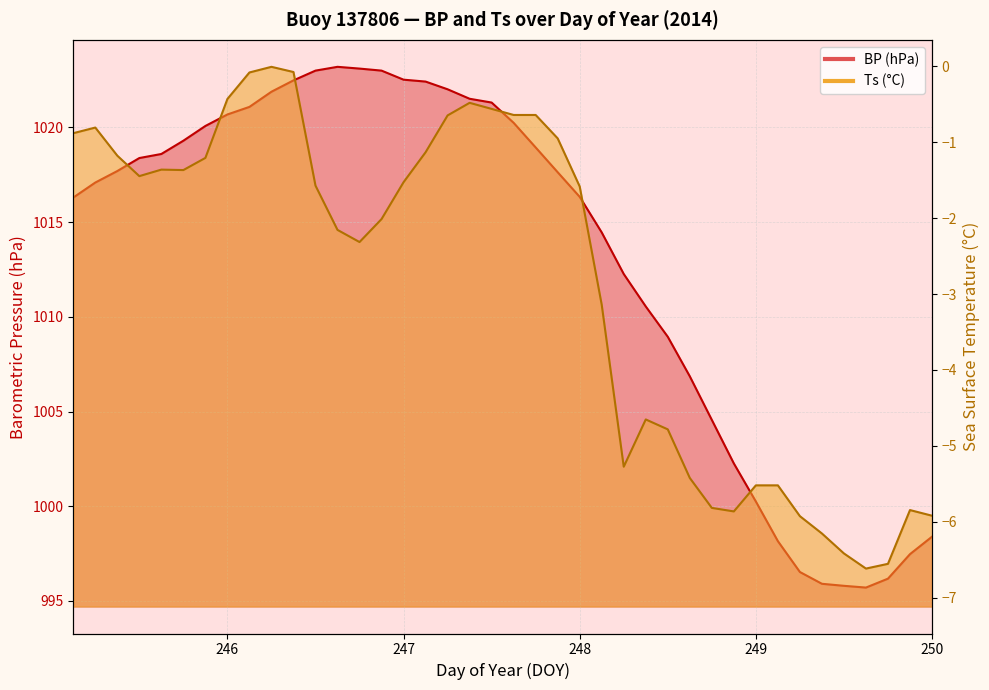

Reading left to right, what are all the values shown in this chart?

BP: 1016.3	1017.1	1017.7	1018.4	1018.6	1019.3	1020.1	1020.7	1021.1	1021.9	1022.5	1023.0	1023.2	1023.1	1023.0	1022.5	1022.4	1022.0	1021.5	1021.3	1020.2	1018.9	1017.6	1016.3	1014.5	1012.3	1010.5	1008.9	1006.9	1004.6	1002.3	1000.3	998.2	996.5	995.9	995.8	995.7	996.2	997.5	998.4
Ts: -0.9	-0.8	-1.2	-1.4	-1.4	-1.4	-1.2	-0.4	-0.1	-0.0	-0.1	-1.6	-2.2	-2.3	-2.0	-1.5	-1.1	-0.6	-0.5	-0.6	-0.6	-0.6	-0.9	-1.6	-3.1	-5.3	-4.7	-4.8	-5.4	-5.8	-5.9	-5.5	-5.5	-5.9	-6.2	-6.4	-6.6	-6.6	-5.8	-5.9